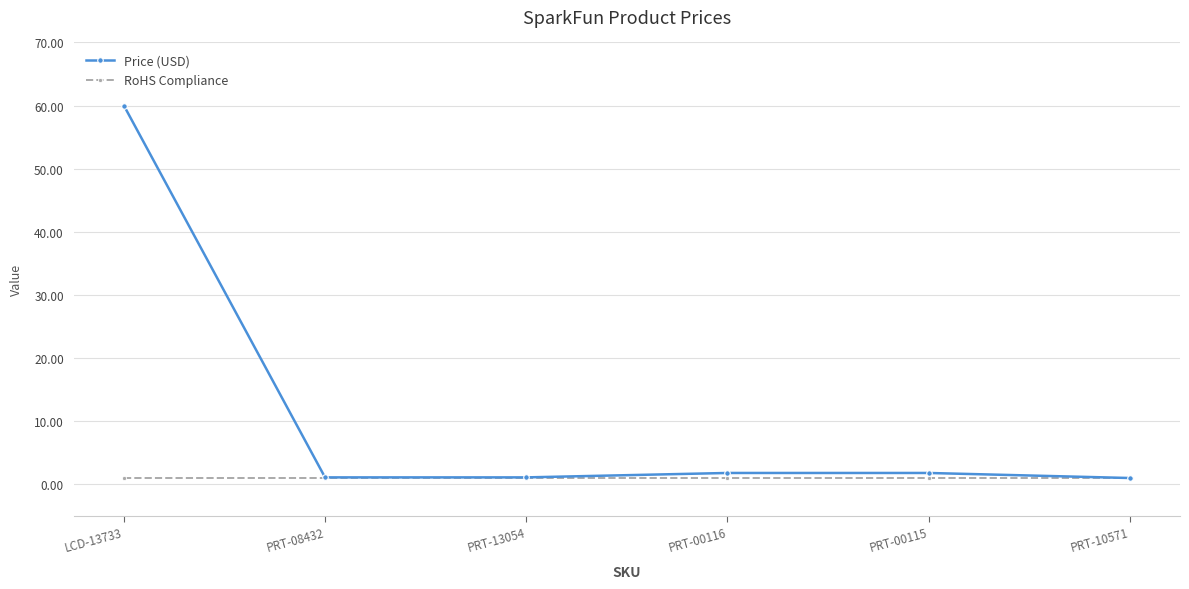

Is it true that Price (USD) equals 60.0 at LCD-13733?

True